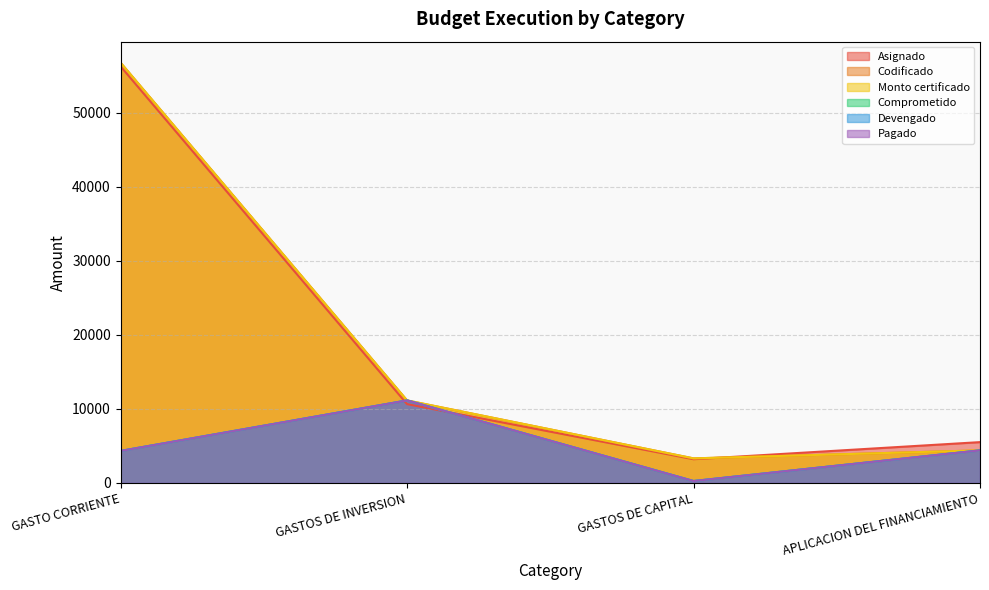

At which label does Asignado first exceed 10644?

GASTO CORRIENTE